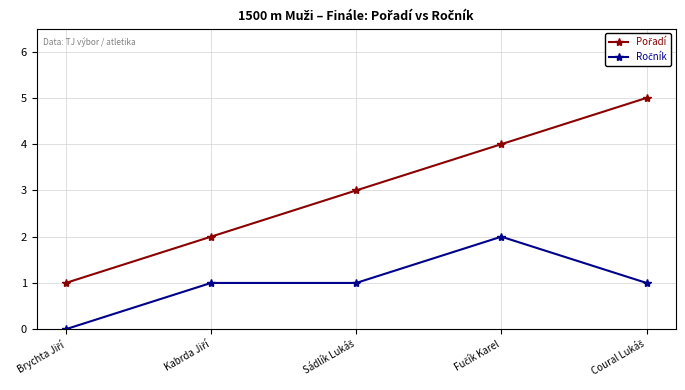

How many series are shown in this chart?

2